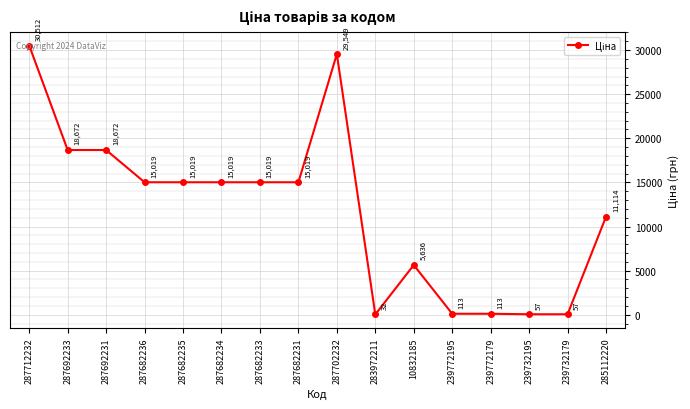

Read the value at 287692233.

18671.5